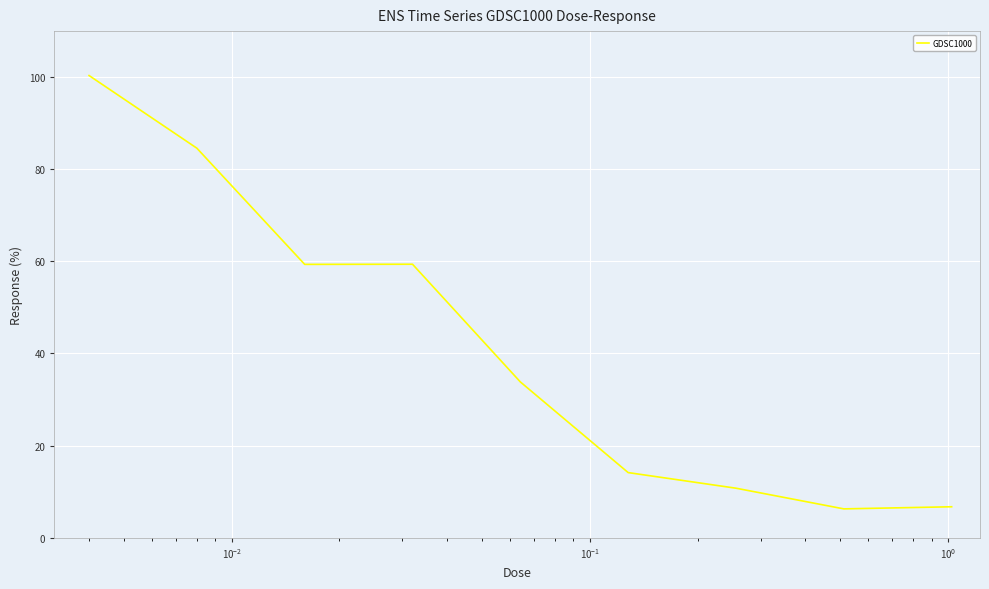

What is the minimum value shown in the chart?

6.2